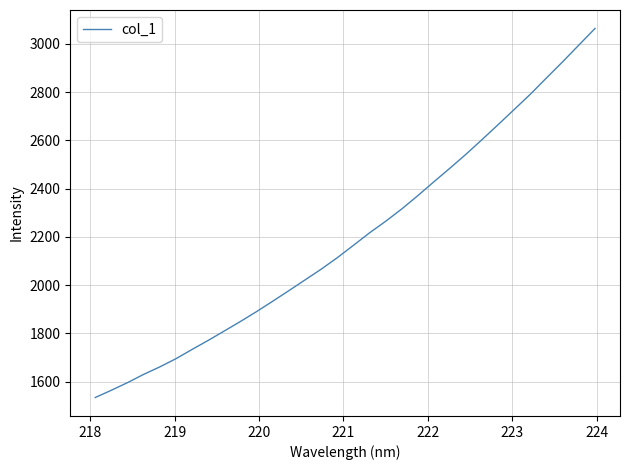

What is the minimum value shown in the chart?

1534.4